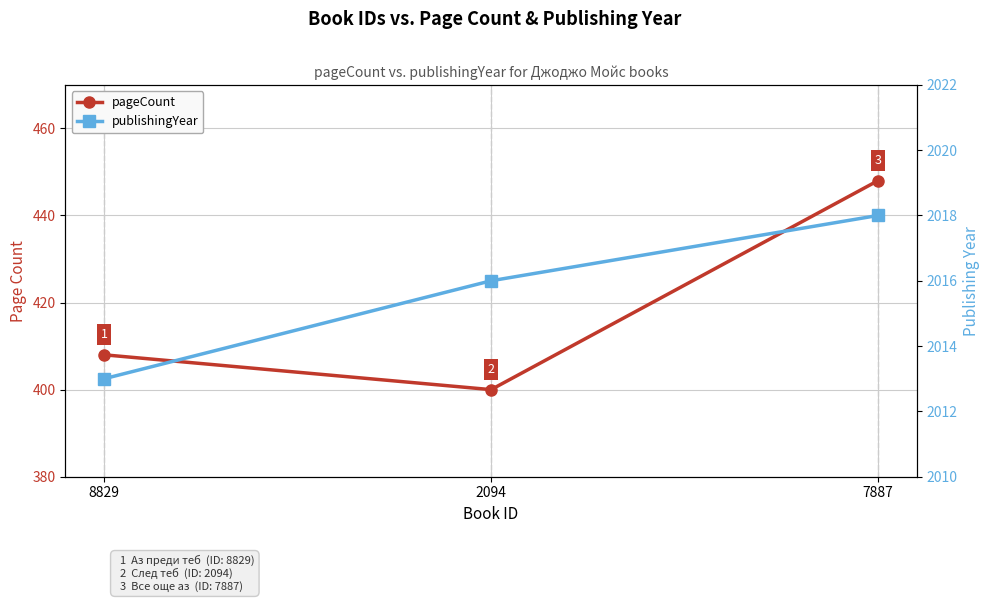

Count the pageCount values in the range 400 to 448.

3